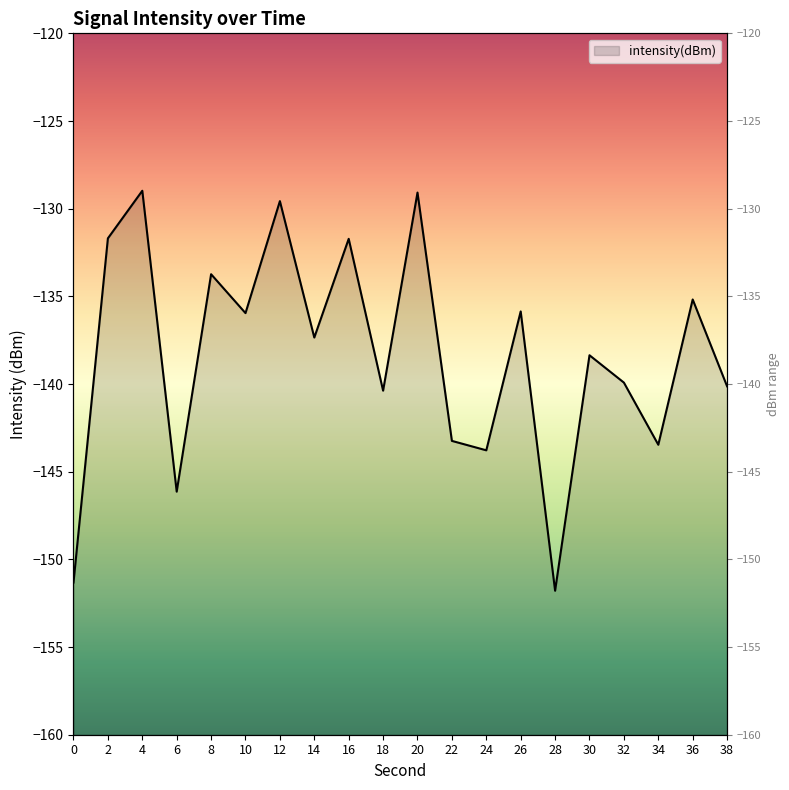

What is the change in value from 14 to 36?

+2.2